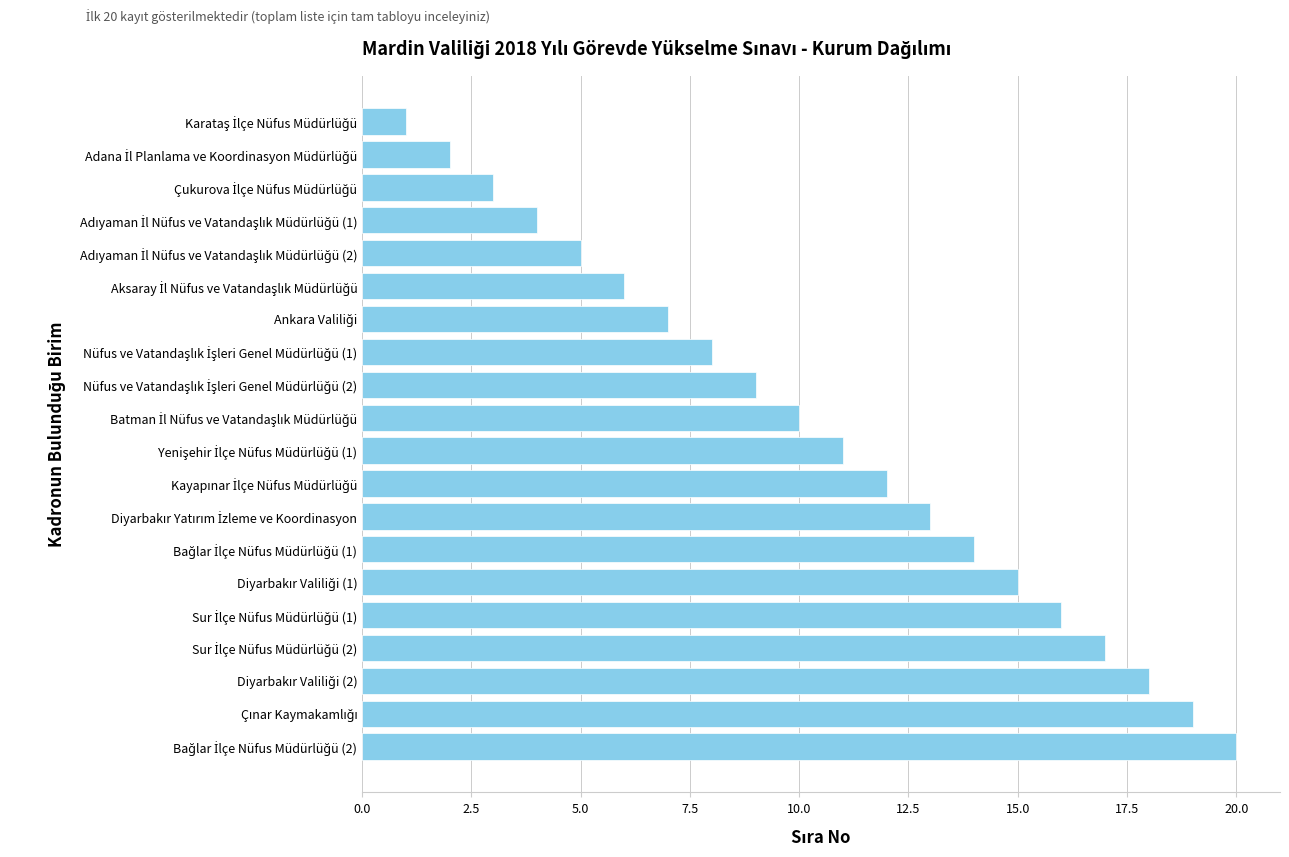

What is the maximum value shown in the chart?

20